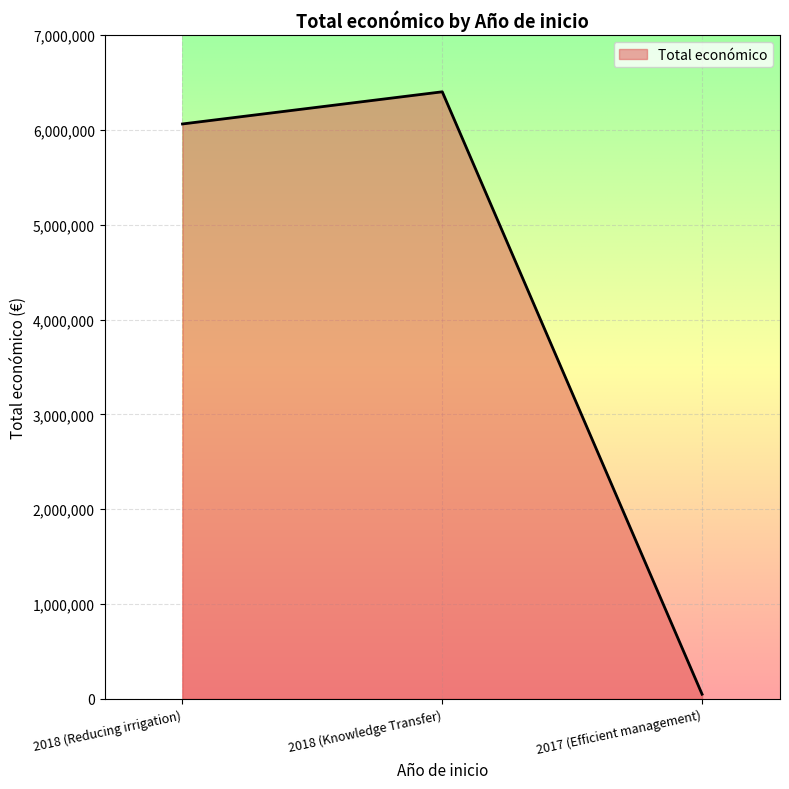

Rank the categories by value from highest to lowest.

2018 (Knowledge Transfer), 2018 (Reducing irrigation), 2017 (Efficient management)